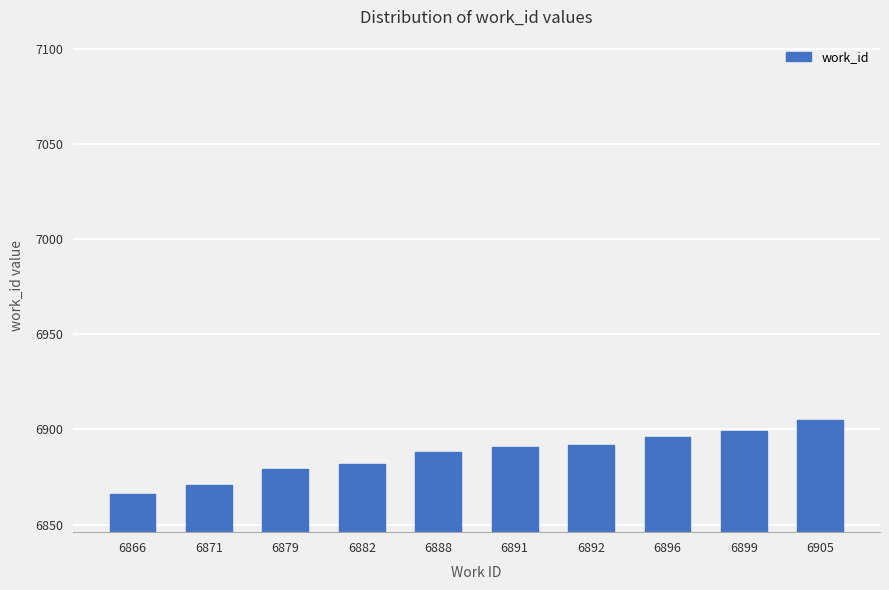

Does the chart contain stacked bars?

No